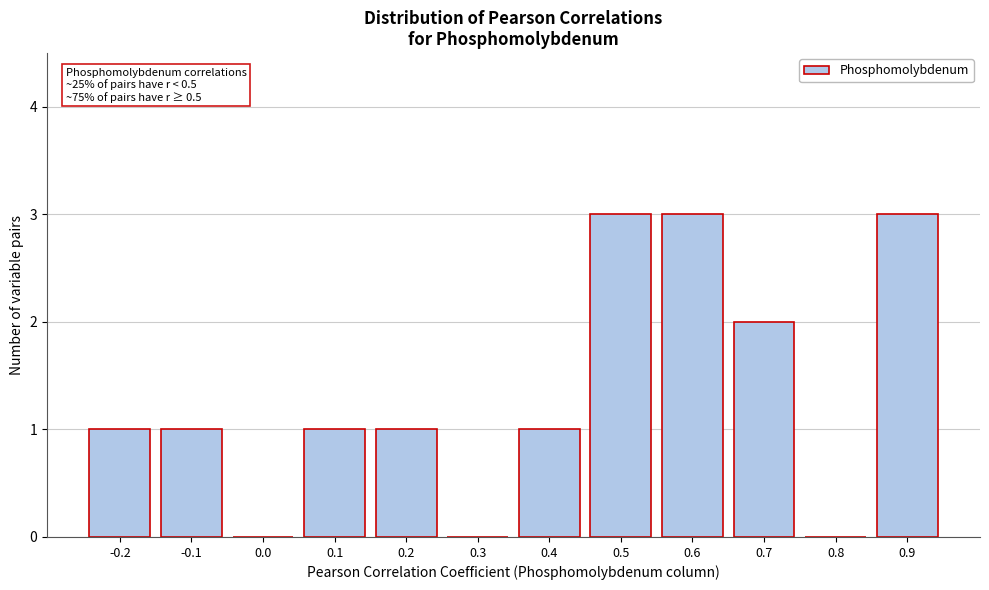

Reading right to left, list all the values displayed in this chart.

0.9=3	0.8=0	0.7=2	0.6=3	0.5=3	0.4=1	0.3=0	0.2=1	0.1=1	0.0=0	-0.1=1	-0.2=1